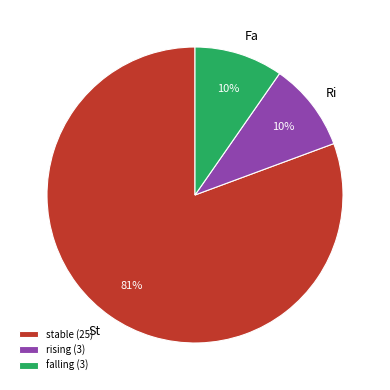

Which has a higher value, falling (3) or stable (25)?

stable (25)